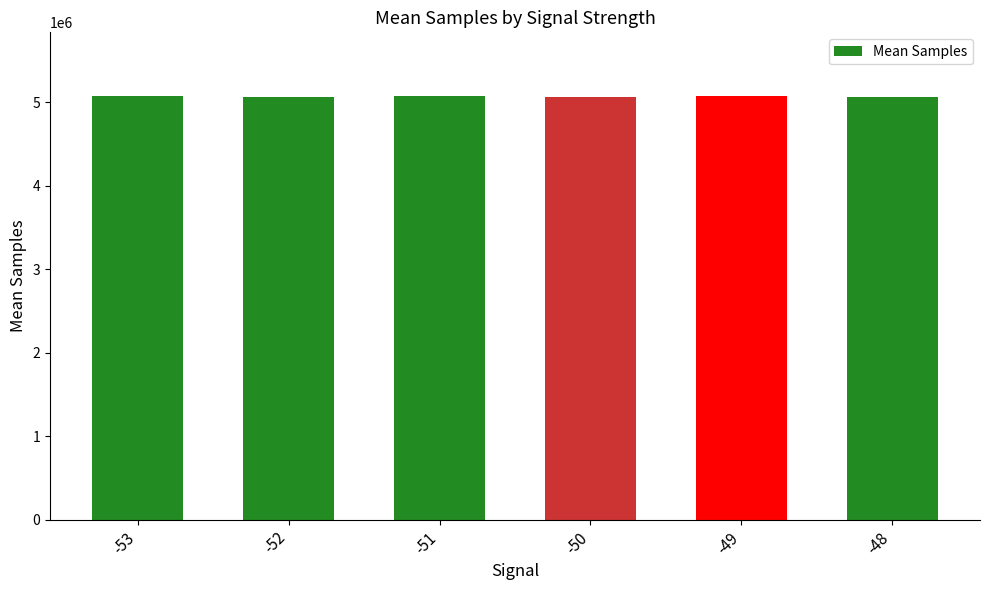

What is the value of the 1st bar from the left?

5073696.0